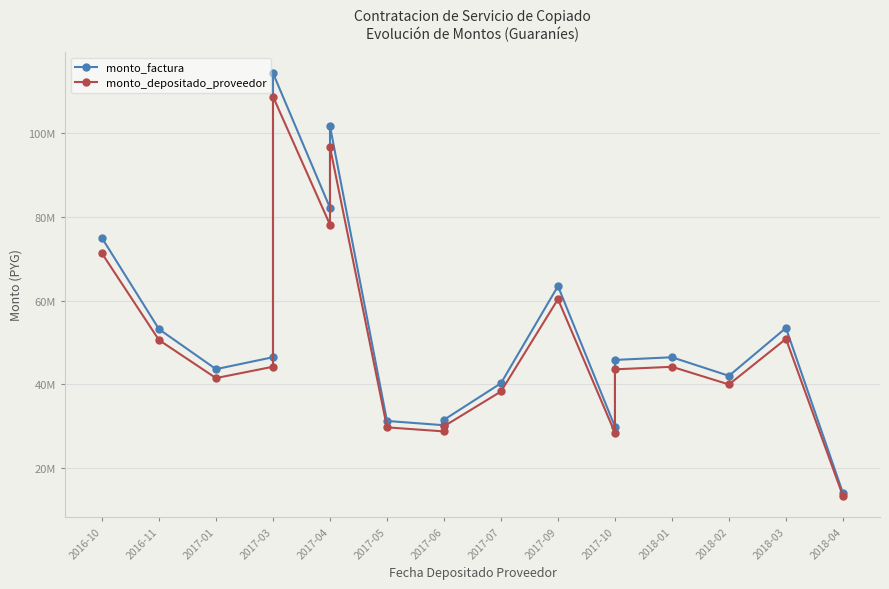

Does the chart display data point markers on the line(s)?

Yes